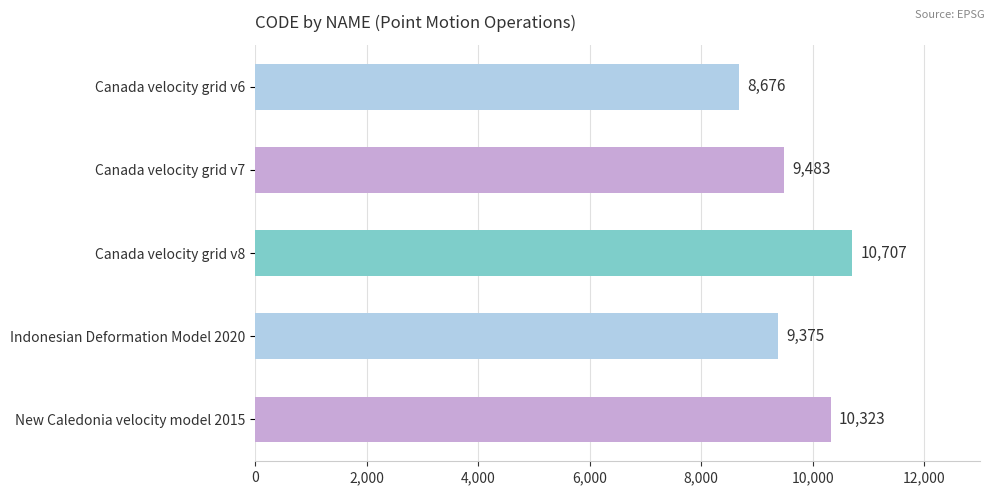

The chart shows a value of 15923 at Indonesian Deformation Model 2020. True or false?

False